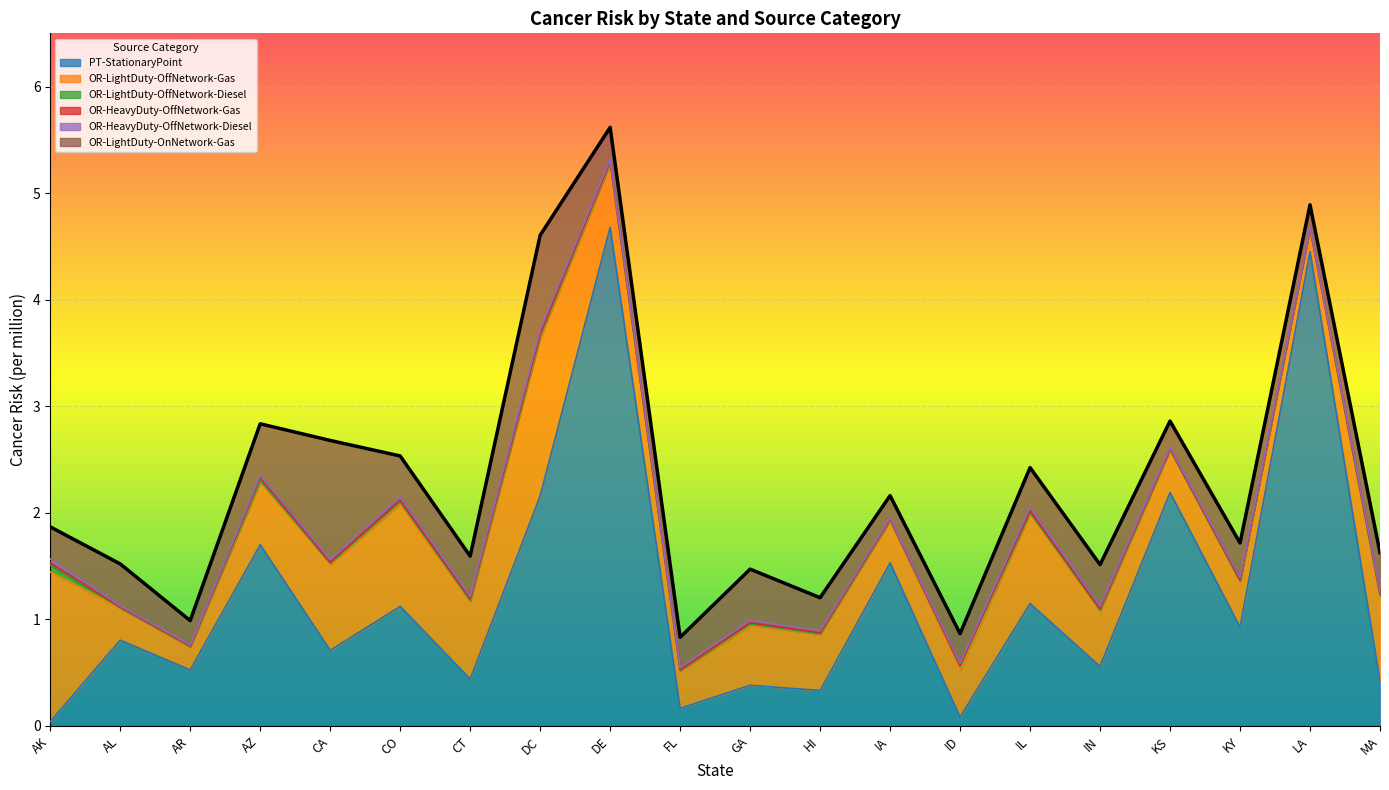

Which has a higher value, ID or CA?

CA